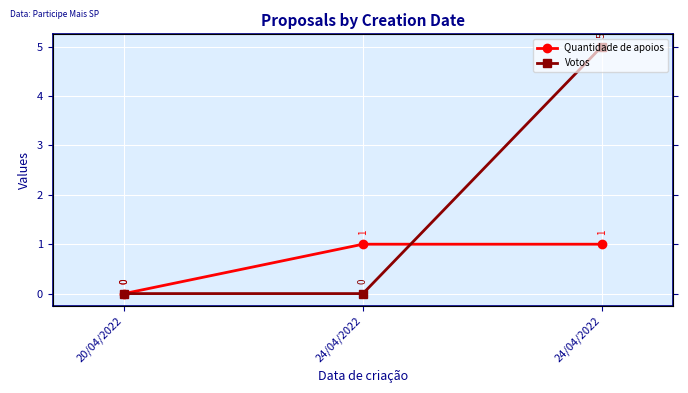

At which label does Quantidade de apoios reach its minimum?

20/04/2022